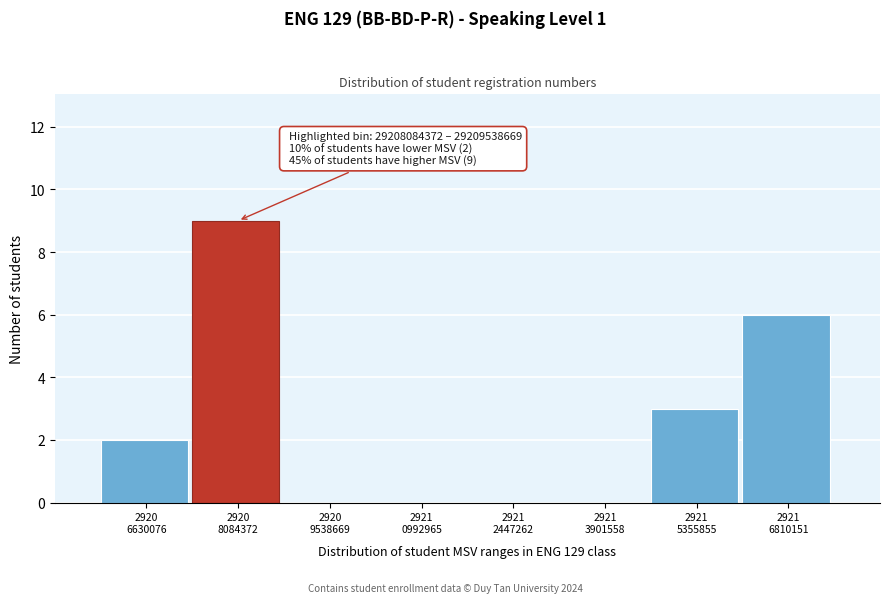

What is the maximum value shown in the chart?

9